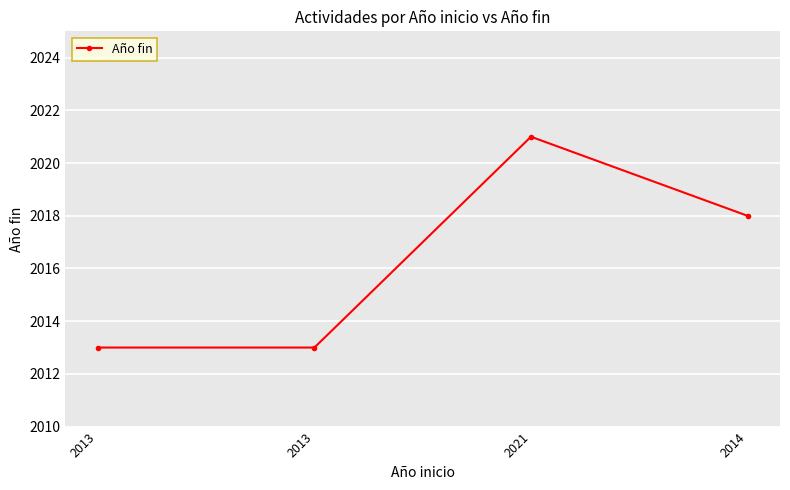

Which label corresponds to the smallest value in the chart?

2013